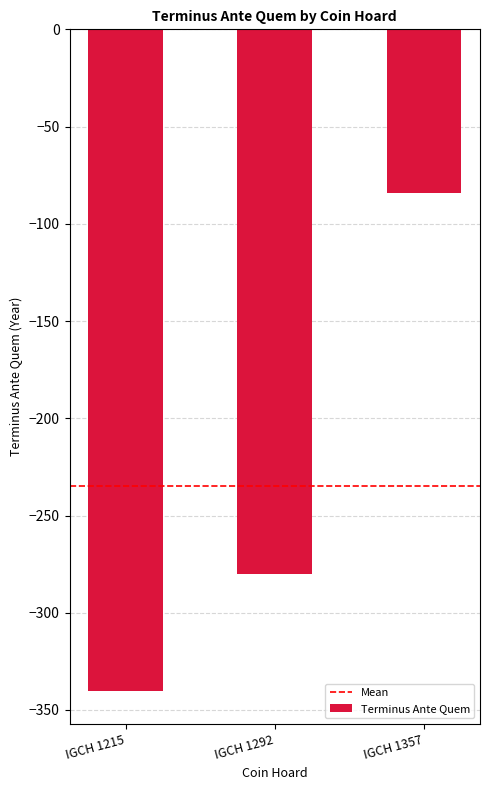

Are the bars horizontal?

No